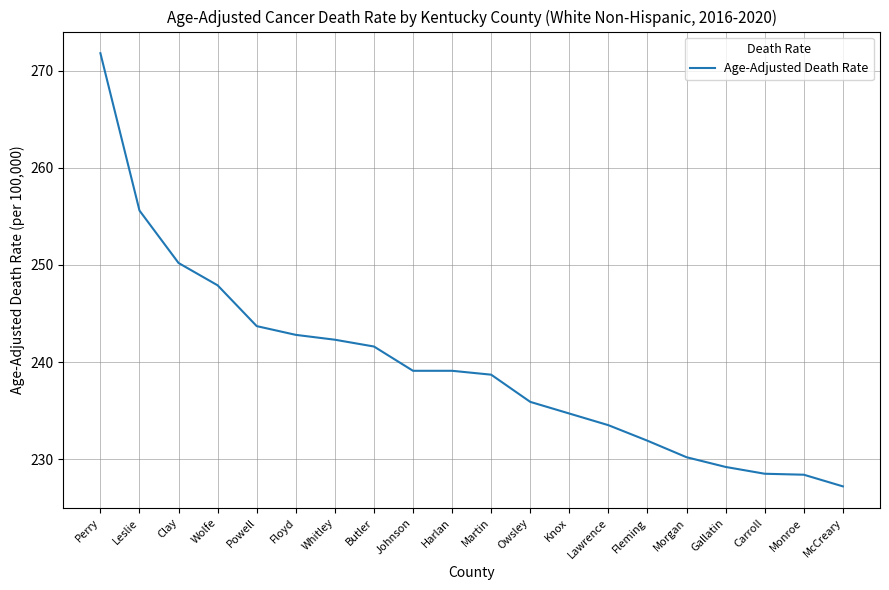

Which label corresponds to the smallest value in the chart?

McCreary